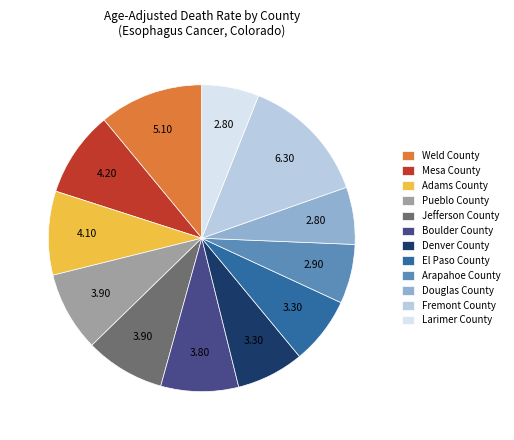

Do Denver County and Arapahoe County together represent more than half of the pie?

No